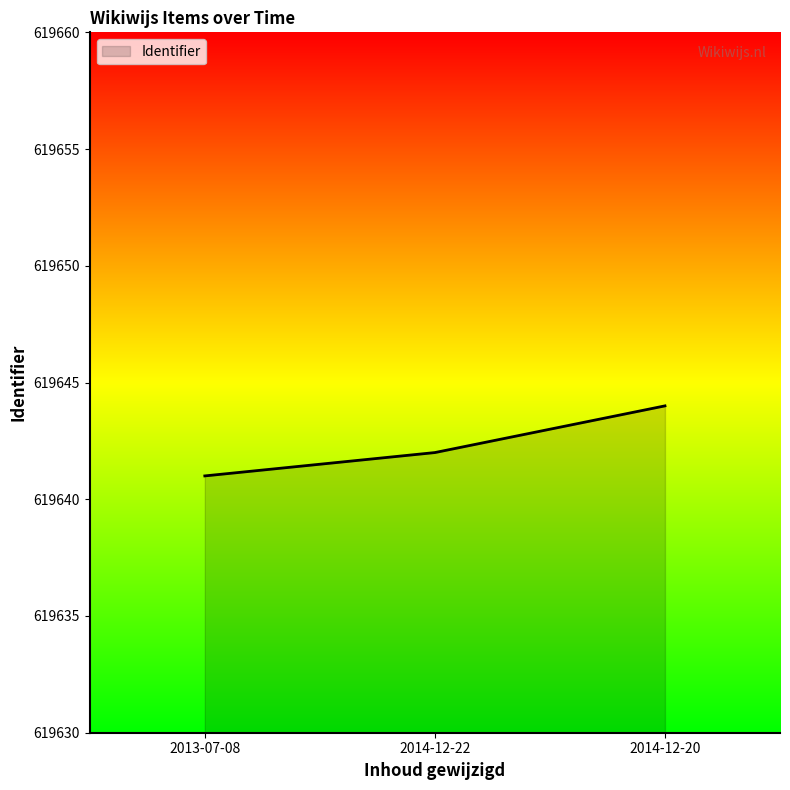

What is the greatest value displayed?

619644